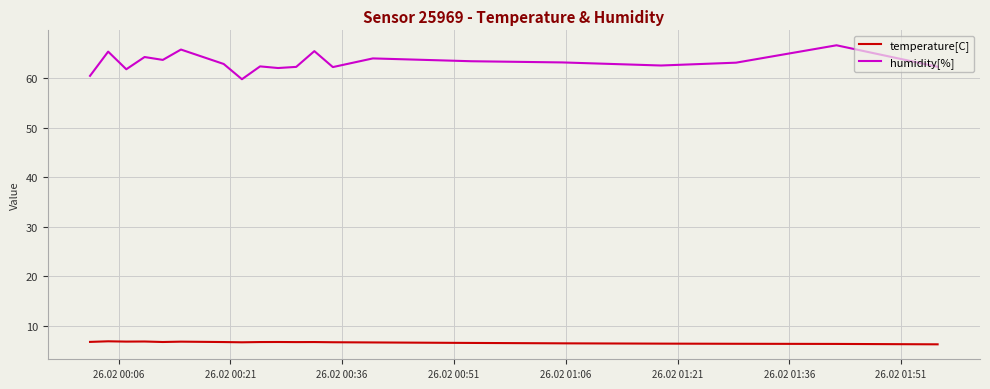

Which series has the largest total across all categories?

humidity[%]